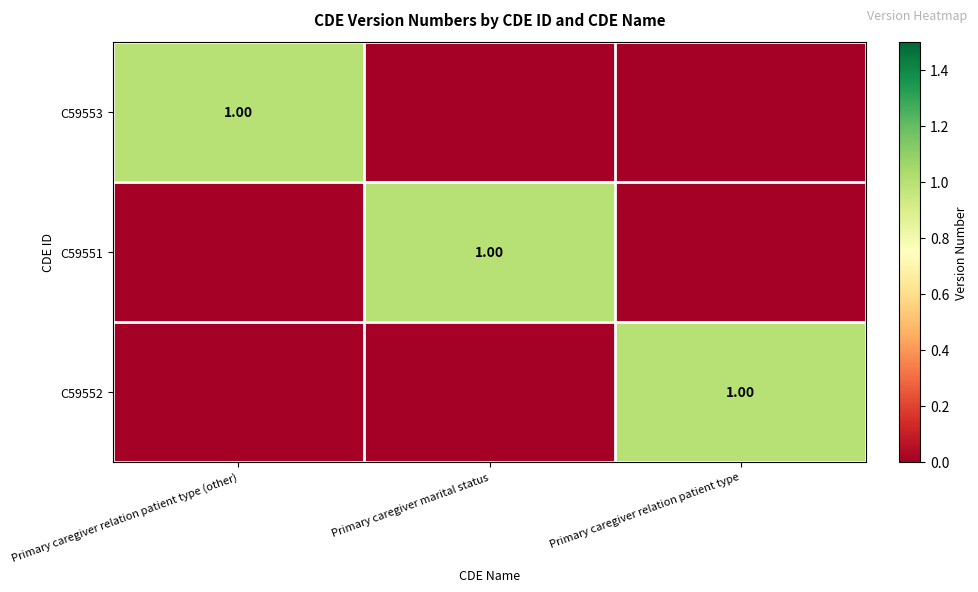

List the labels in order of C59551 value, largest first.

Primary caregiver marital status, Primary caregiver relation patient type (other), Primary caregiver relation patient type